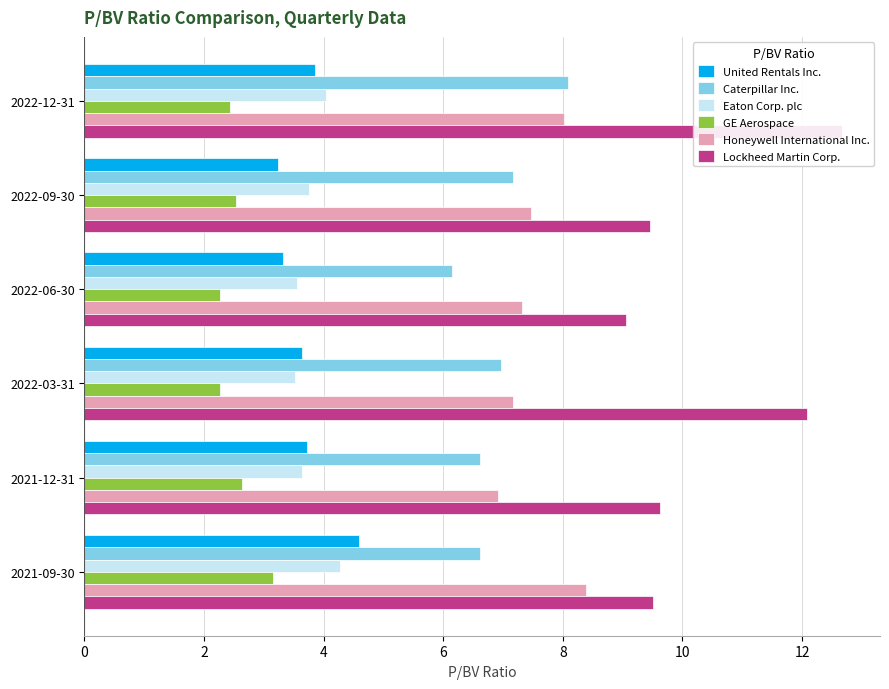

How many data points in Honeywell International Inc. are above 7?

5